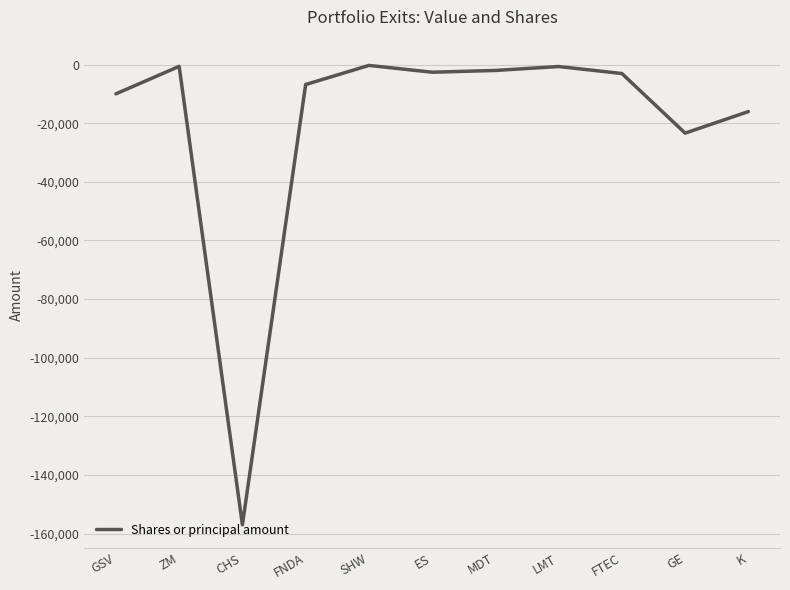

Which has a higher value, GE or SHW?

SHW